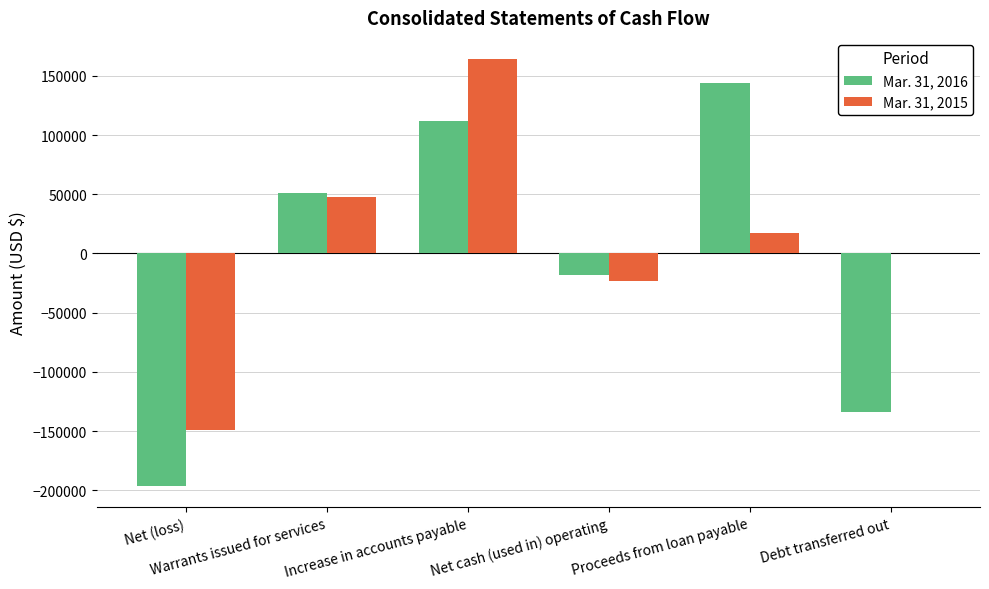

The Mar. 31, 2016 series shows 144000 at Proceeds from loan payable. True or false?

True